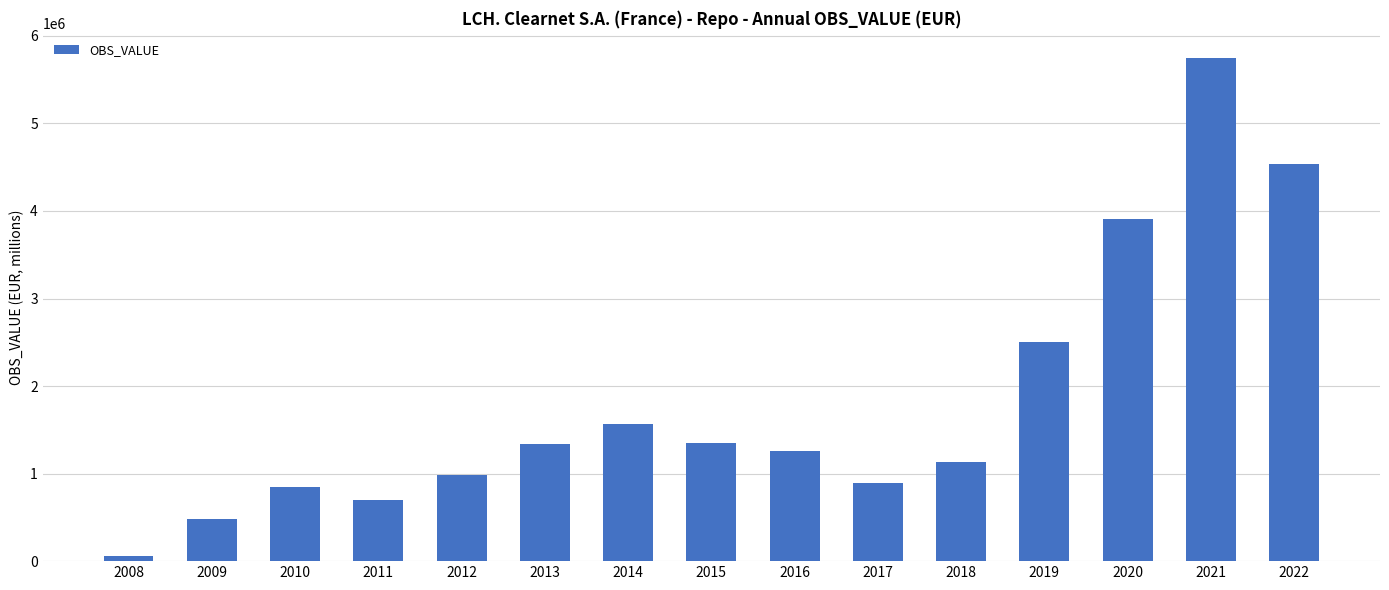

What is the average value?

1819076.9